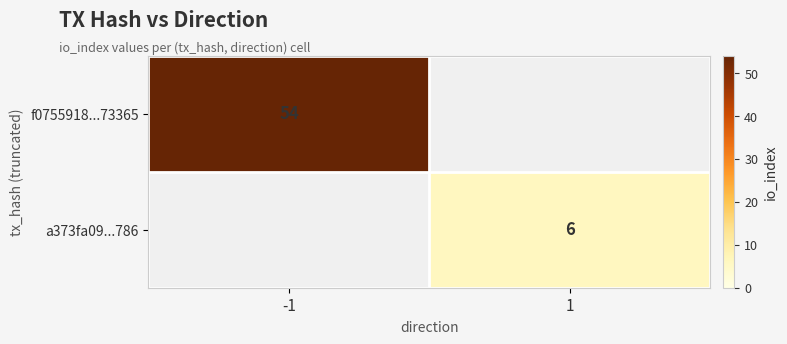

Which label corresponds to the largest value in the chart?

-1